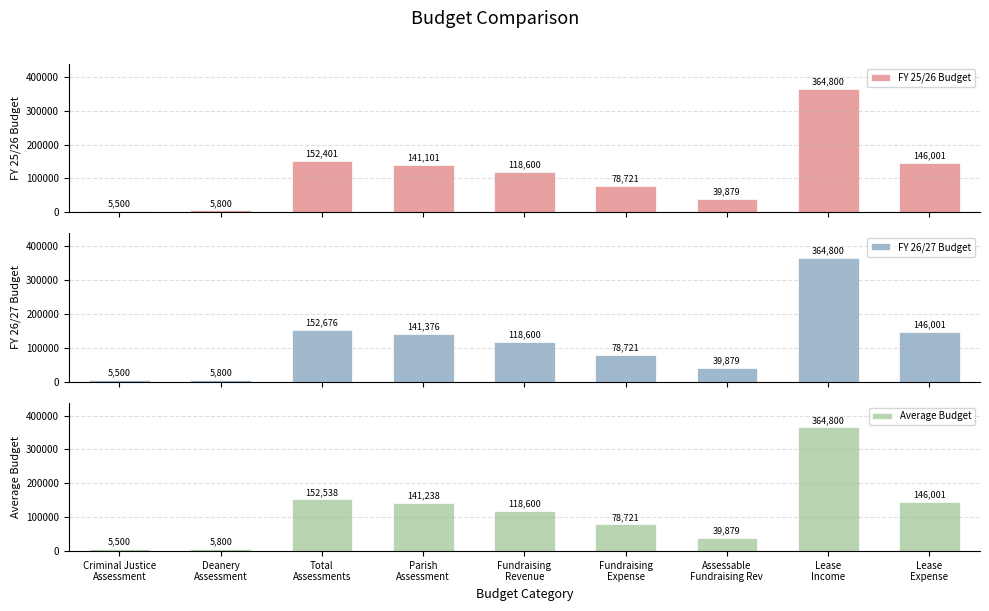

Between Fundraising
Revenue and Assessable
Fundraising Rev, which series saw the biggest shift?

FY 25/26 Budget